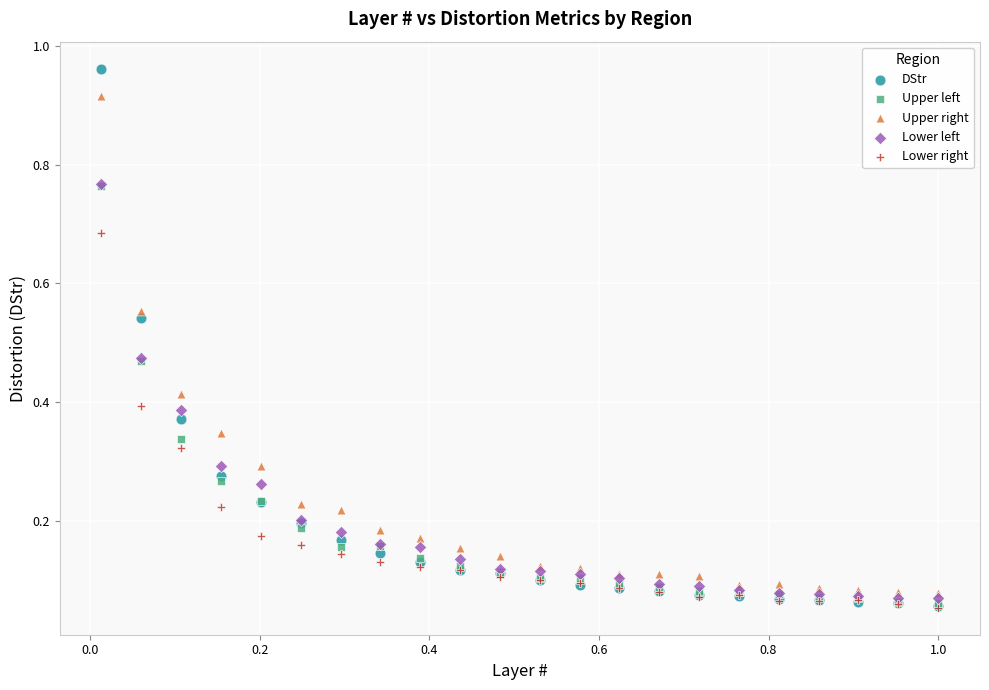

What are all the series names shown in the legend?

DStr, Upper left, Upper right, Lower left, Lower right